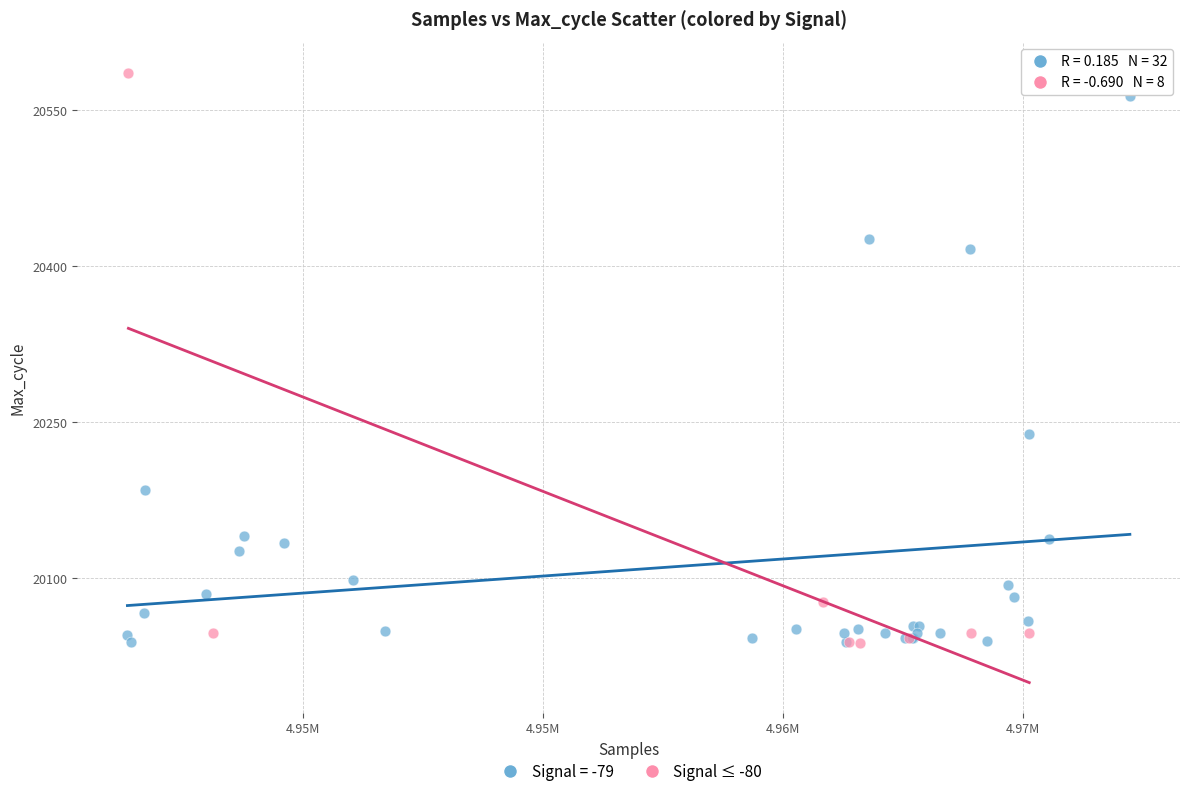

What are all the series names shown in the legend?

Signal = -79, Signal ≤ -80